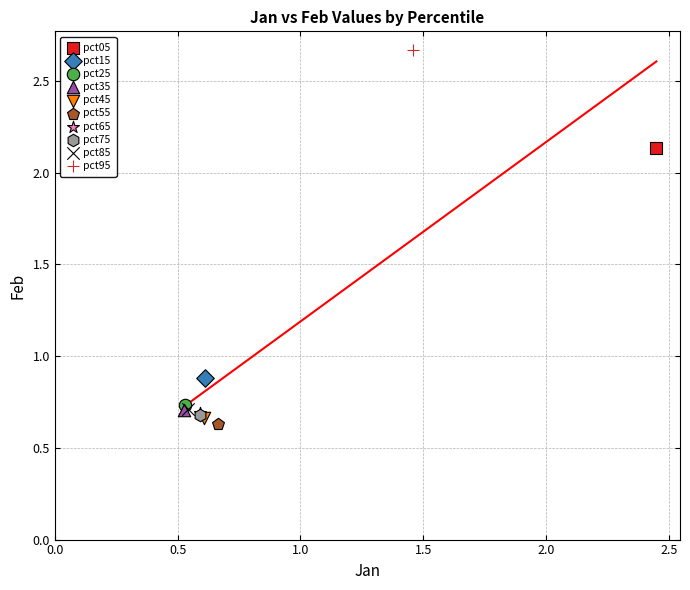

What are all the series names shown in the legend?

pct05, pct15, pct25, pct35, pct45, pct55, pct65, pct75, pct85, pct95